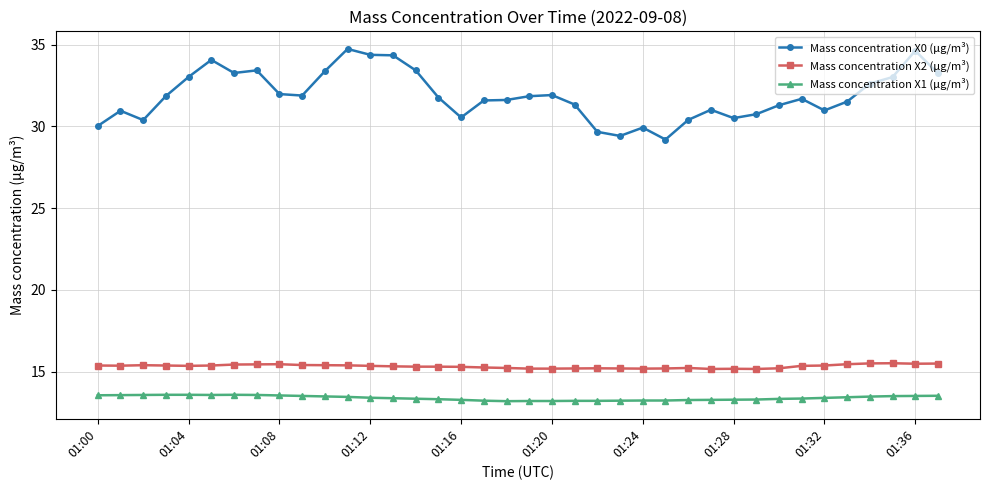

What are all the series names shown in the legend?

Mass concentration X0 (μg/m³), Mass concentration X2 (μg/m³), Mass concentration X1 (μg/m³)